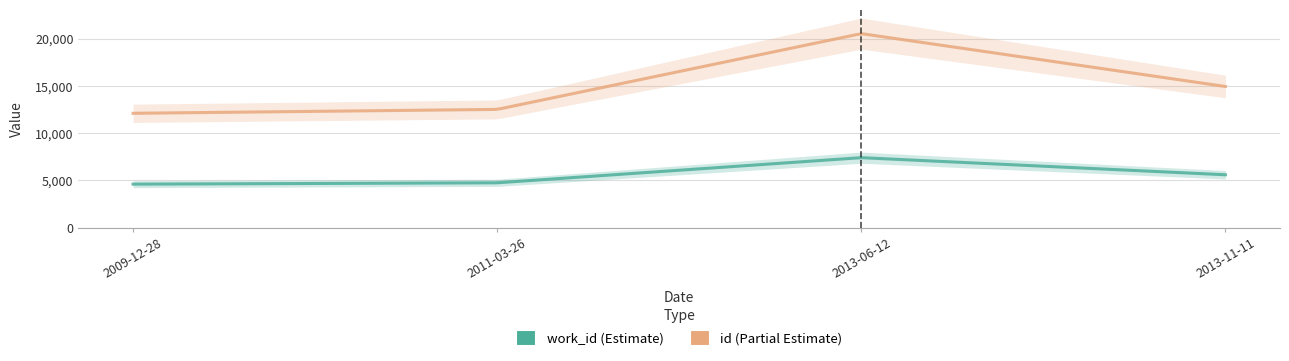

Which category has the lowest value across all series?

2009-12-28